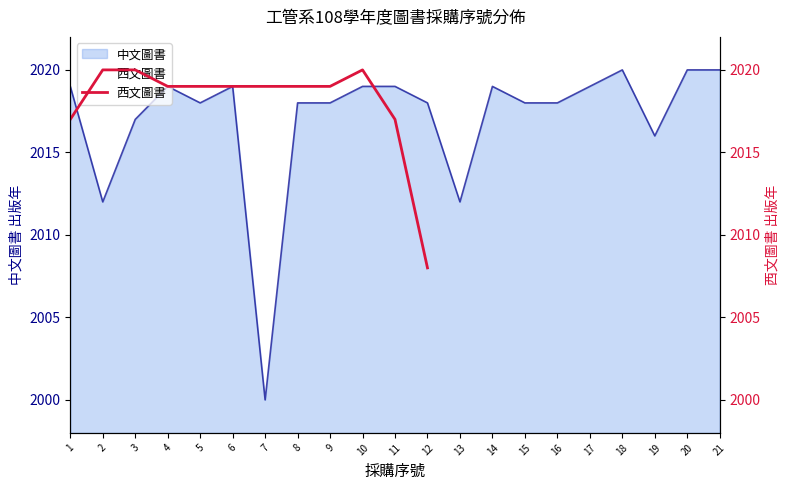

Reading right to left, list all the values displayed in this chart.

2008	2017	2020	2019	2019	2019	2019	2019	2019	2020	2020	2017